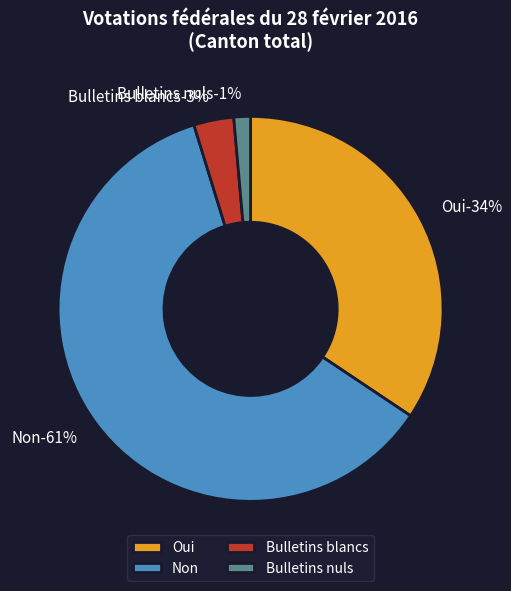

To the nearest percent, what is the difference between the Oui and Bulletins nuls slice percentages?

33%